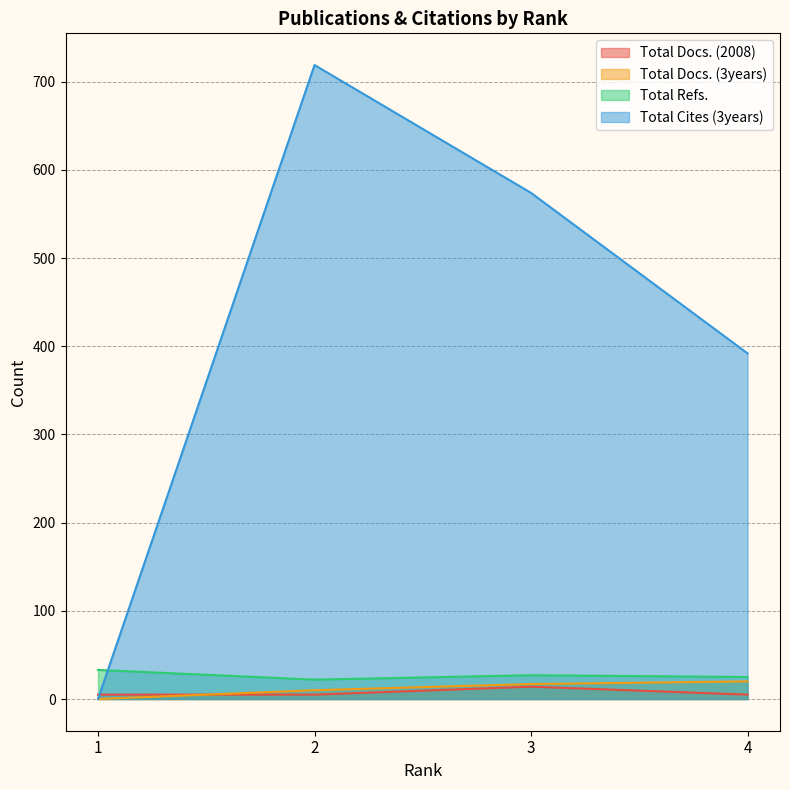

What is the maximum value for Total Docs. (2008)?

14